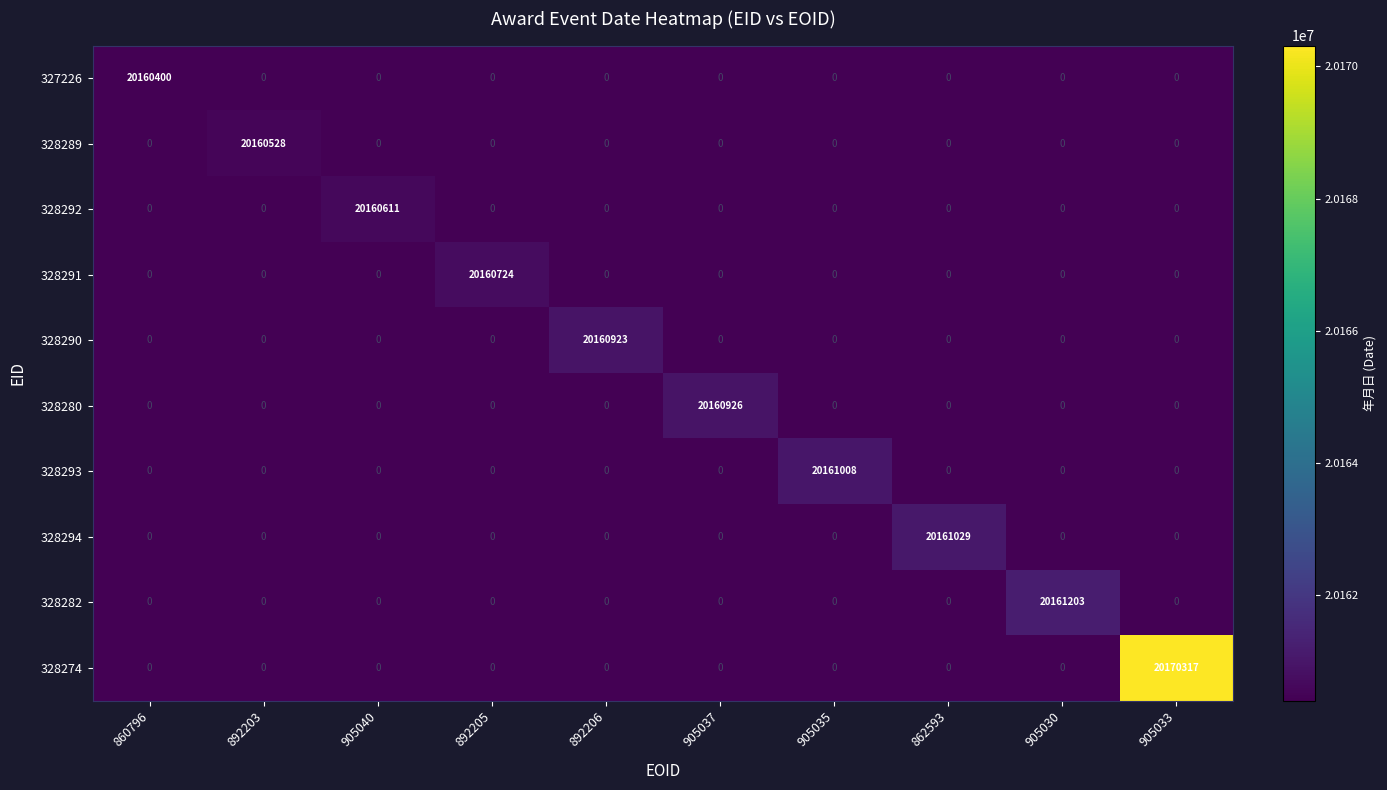

Is it true that 328282 equals 0 at 892205?

True